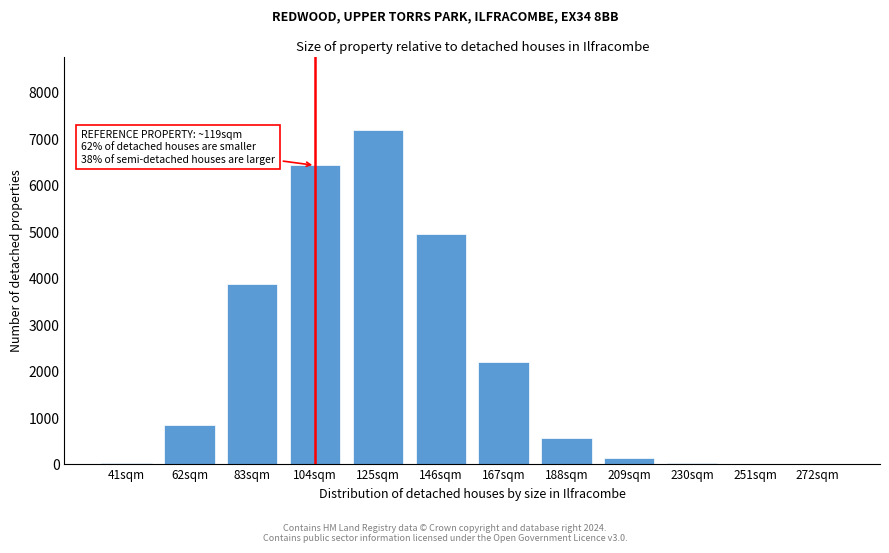

At which label is the value closest to 3592?

83sqm